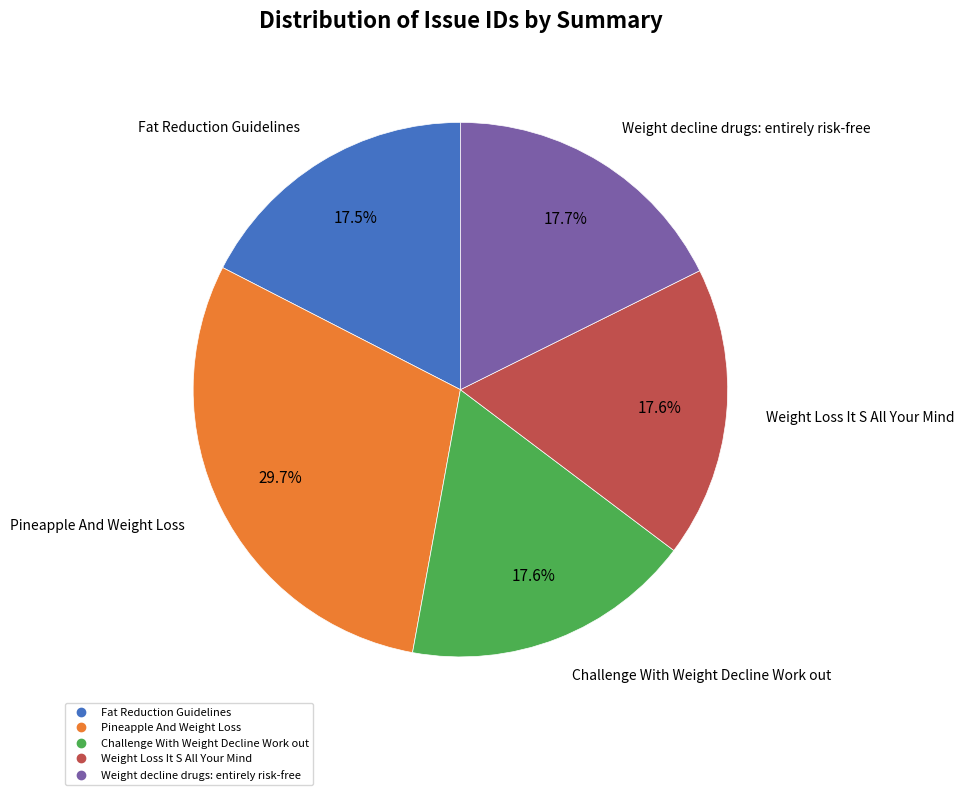

What percentage is the Pineapple And Weight Loss slice, to the nearest percent?

30%